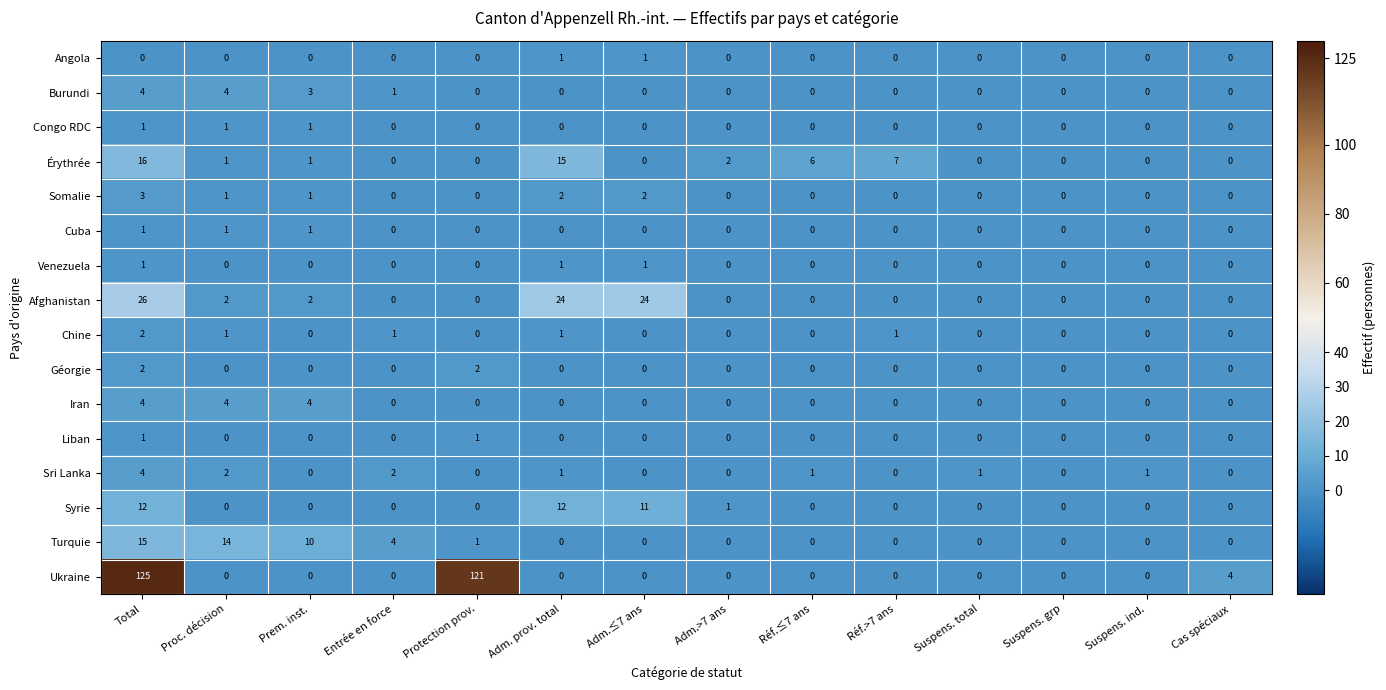

Which series has the largest total across all categories?

Ukraine